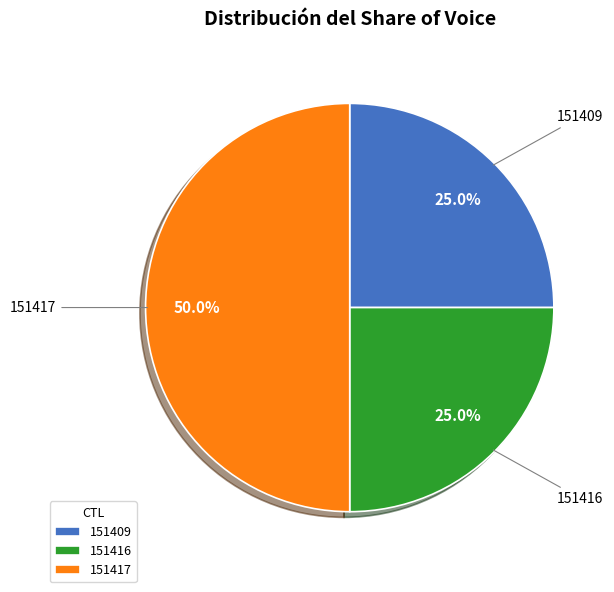

How many slices are in this pie chart?

3